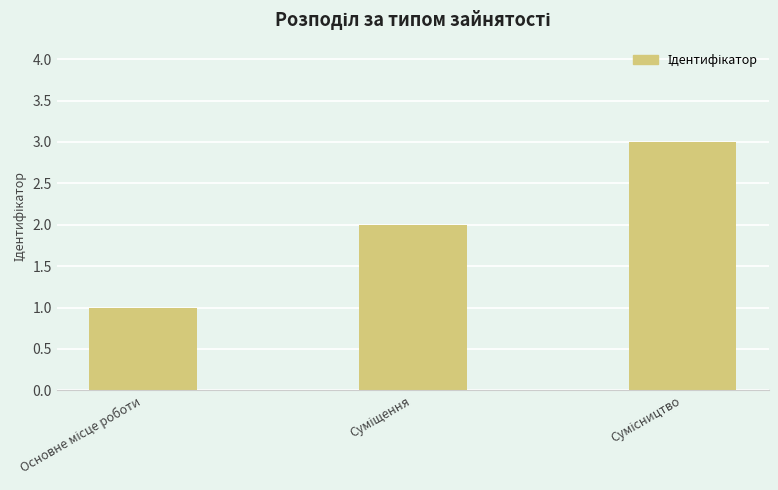

Are the bars grouped side by side (vs. stacked)?

No